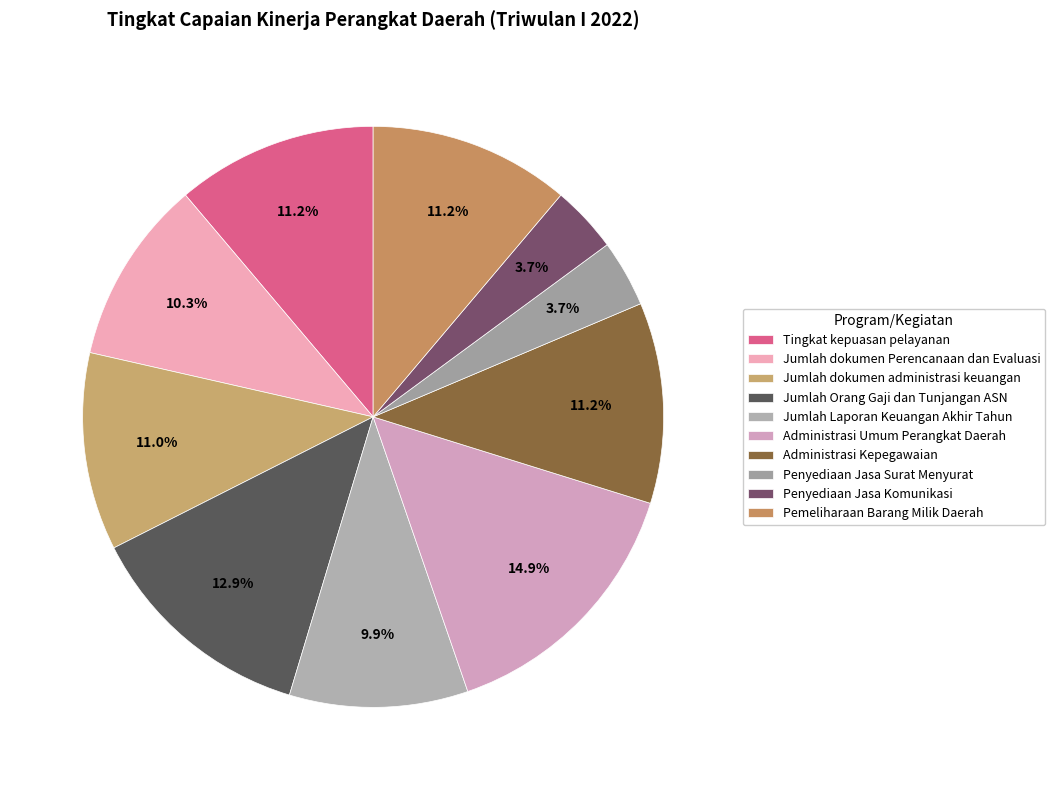

Which category has the biggest portion of the pie?

Administrasi Umum Perangkat Daerah